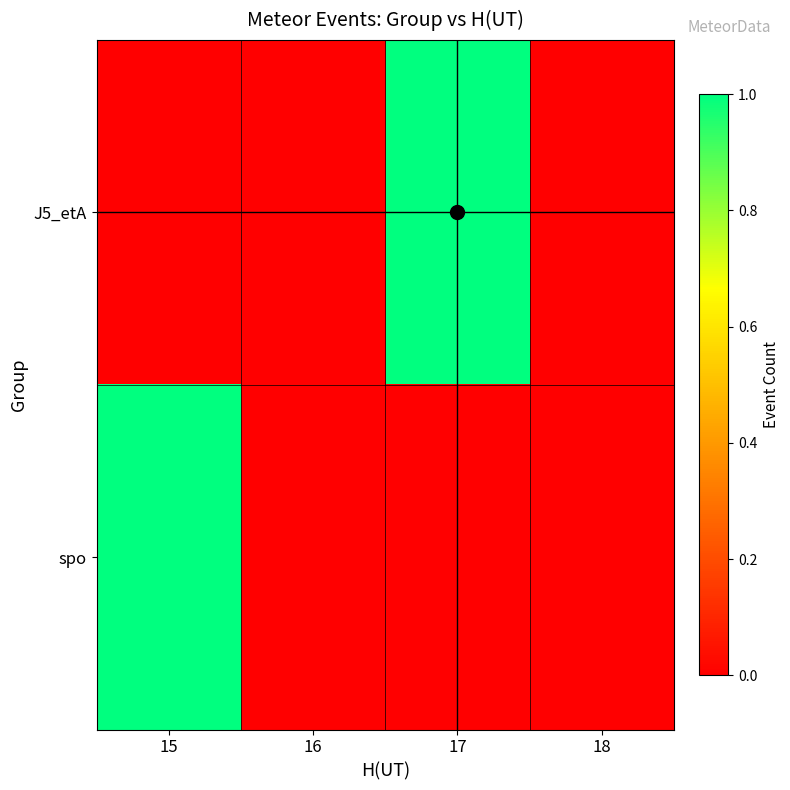

Which label corresponds to the largest value in the chart?

17